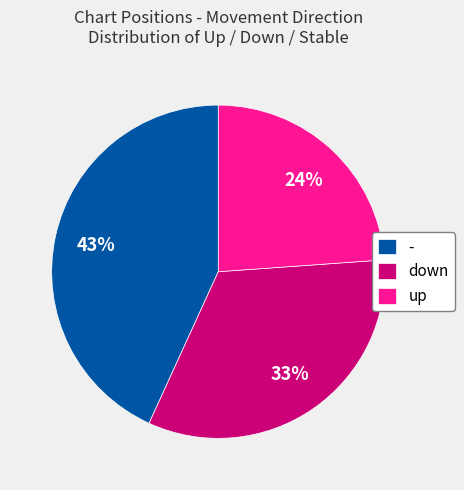

Approximately how many times larger is the value at - compared to down?

1.3